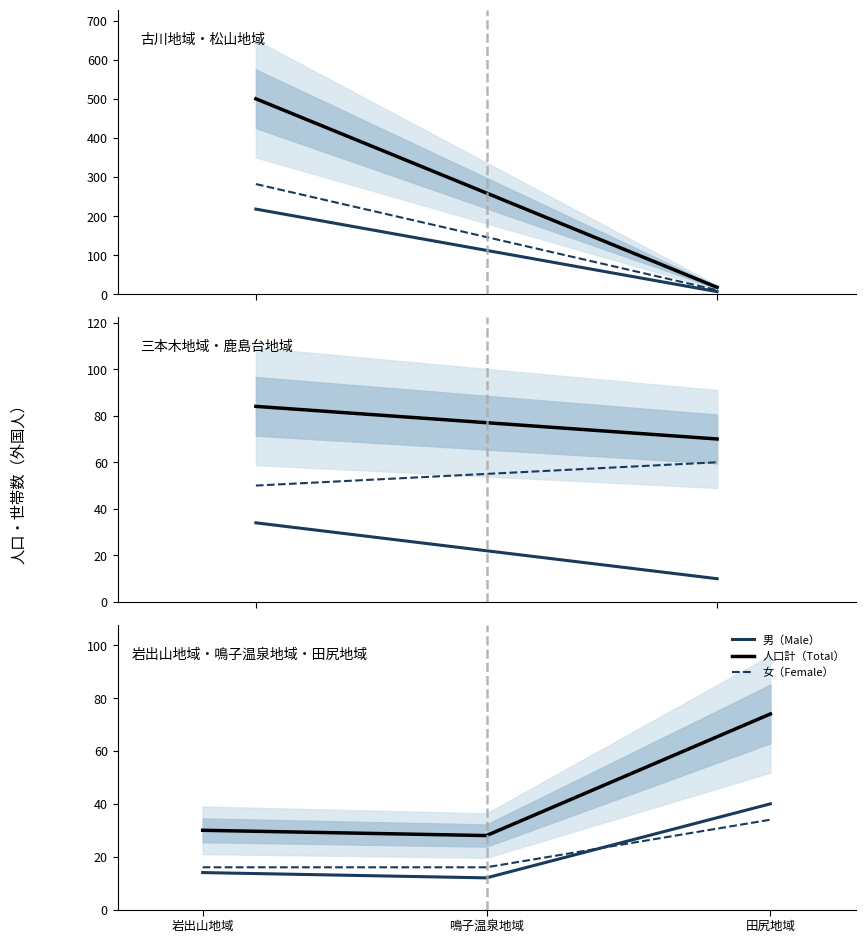

What is the label of the 2nd point from the left?

鳴子温泉地域